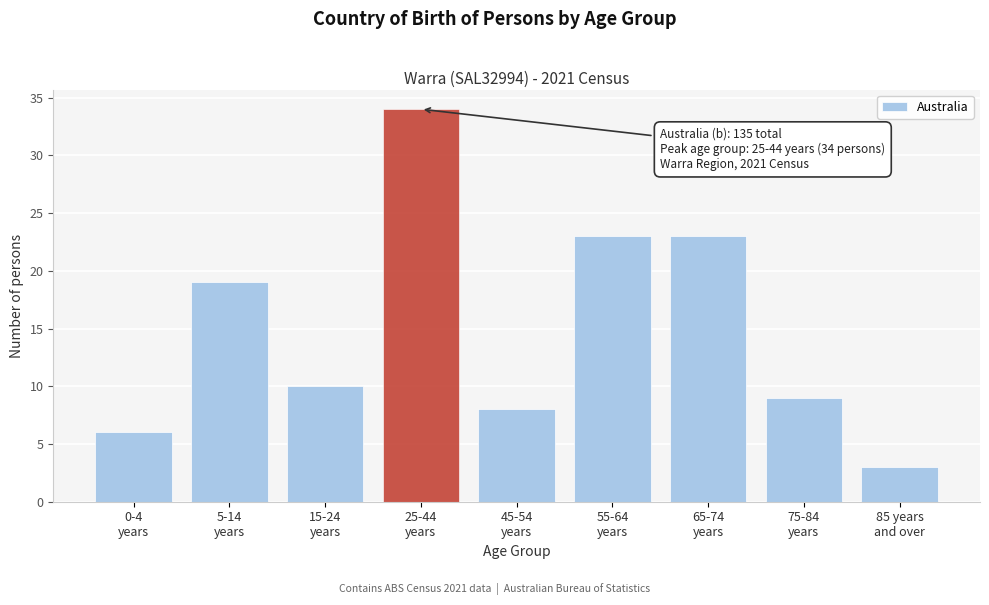

Reading right to left, list all the values displayed in this chart.

3	9	23	23	8	34	10	19	6